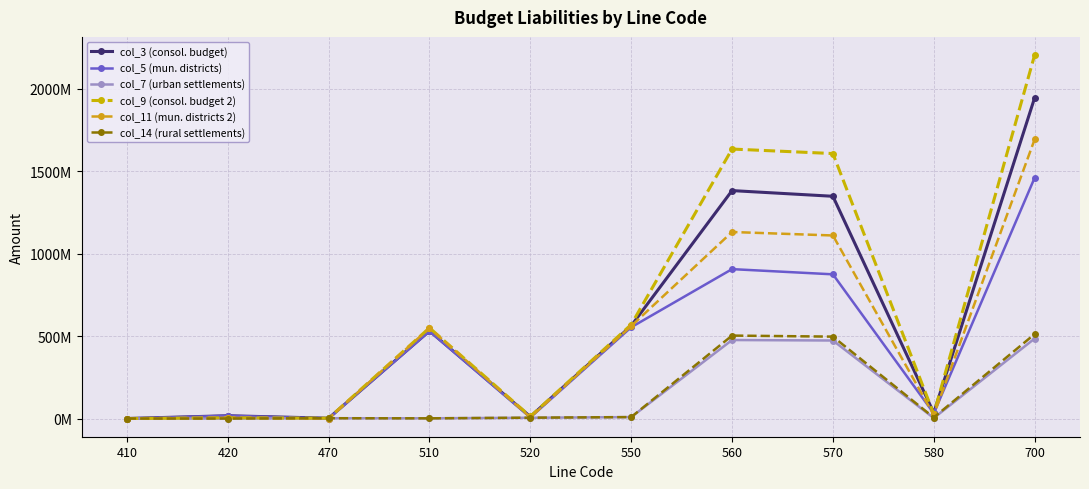

Does the chart have visible grid lines?

Yes